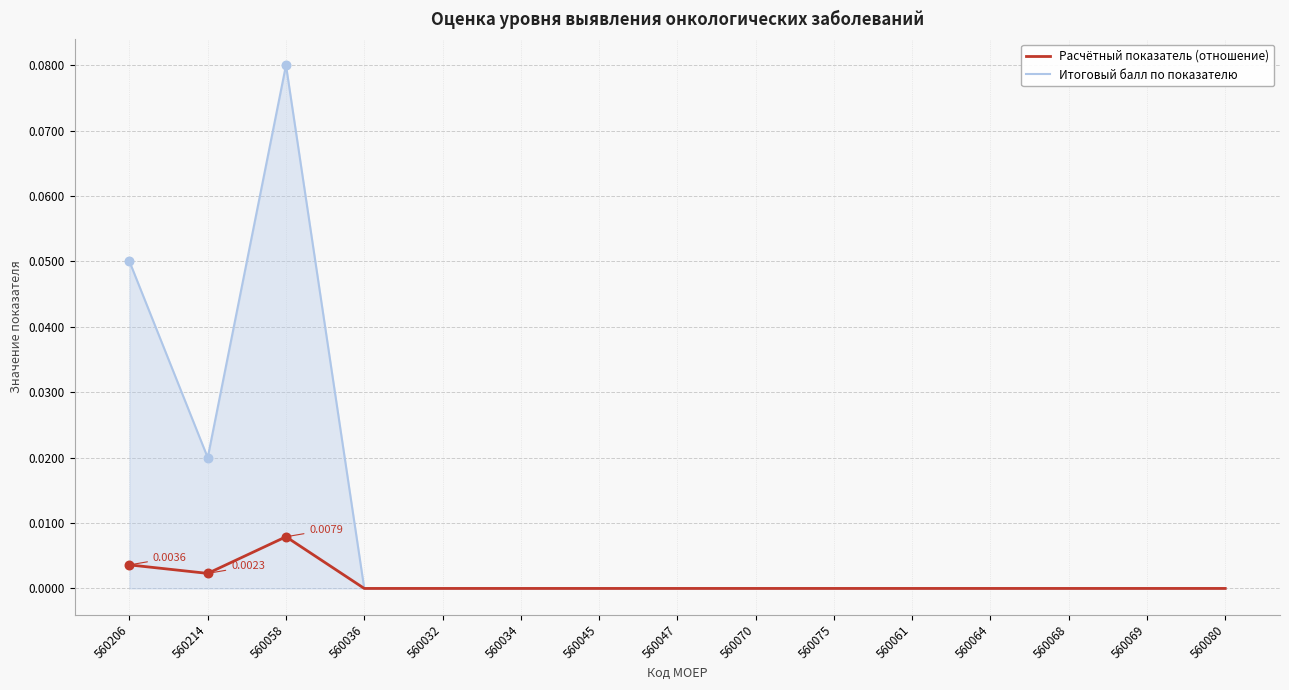

Which series has the largest range (max minus min)?

Итоговый балл по показателю